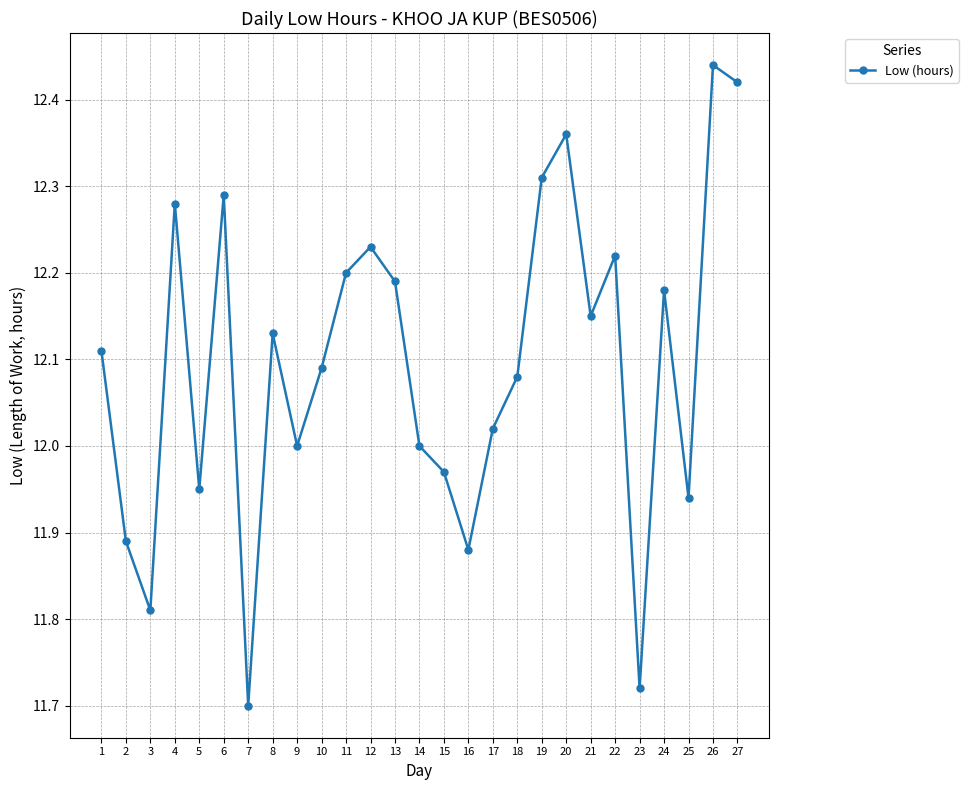

How many categories are shown in the chart?

27